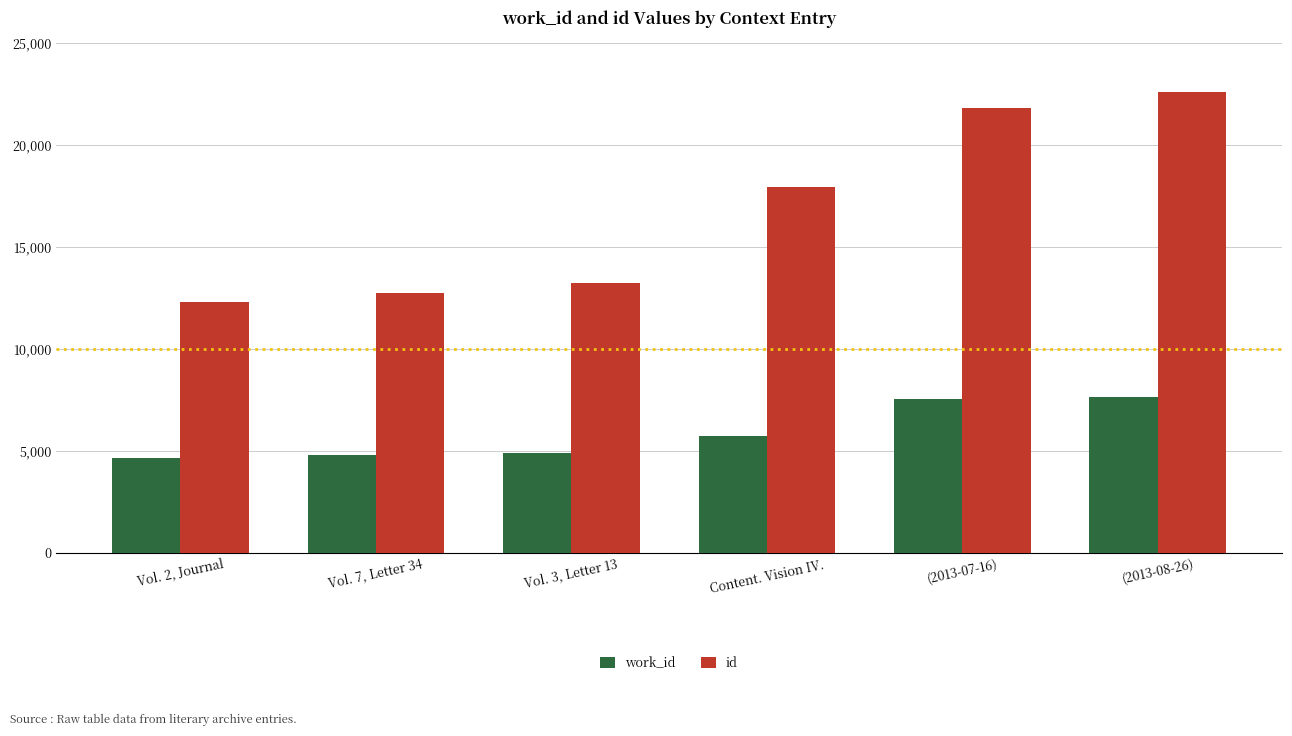

What is the difference between the highest and lowest values at Vol. 3, Letter 13?

8326